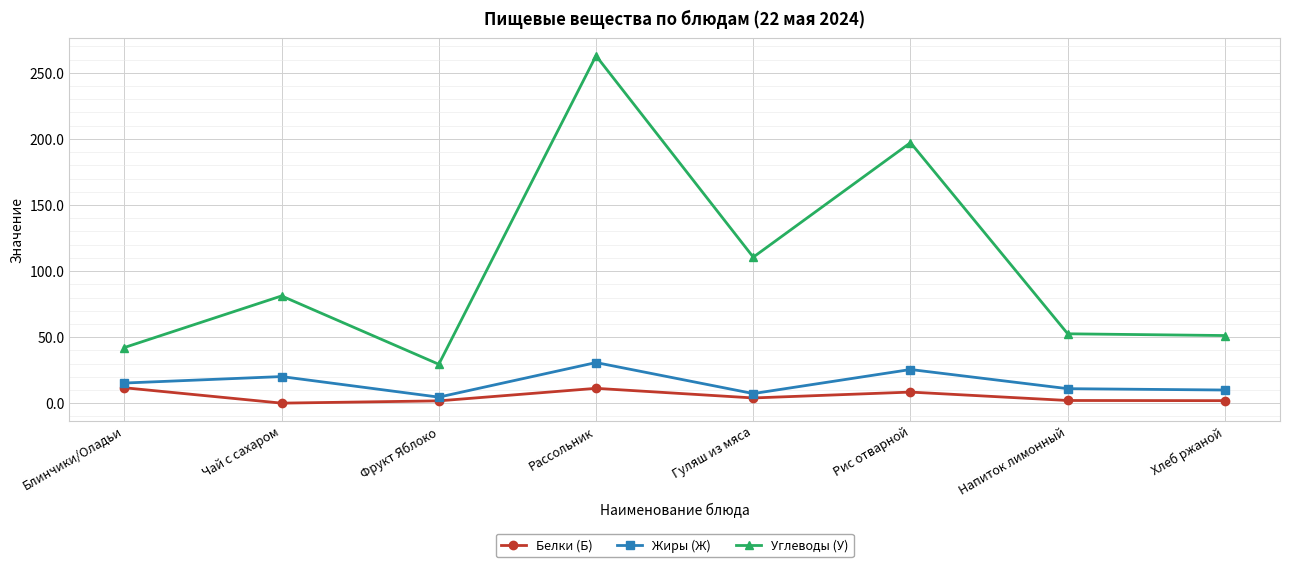

Rank the series at Блинчики/Оладьи from highest to lowest value.

Углеводы (У), Жиры (Ж), Белки (Б)